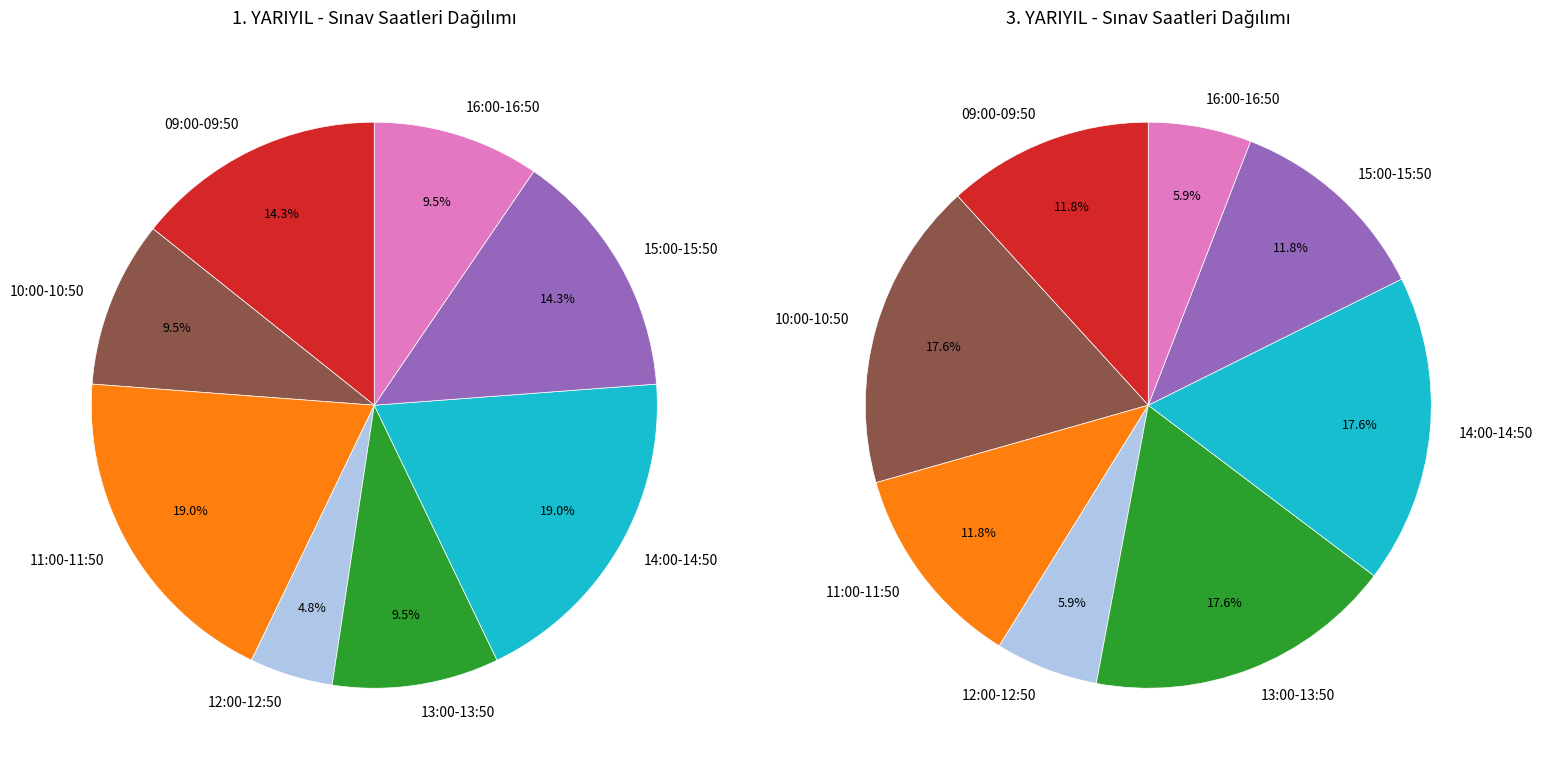

Do 13:00-13:50 and 09:00-09:50 together represent more than half of the pie?

No